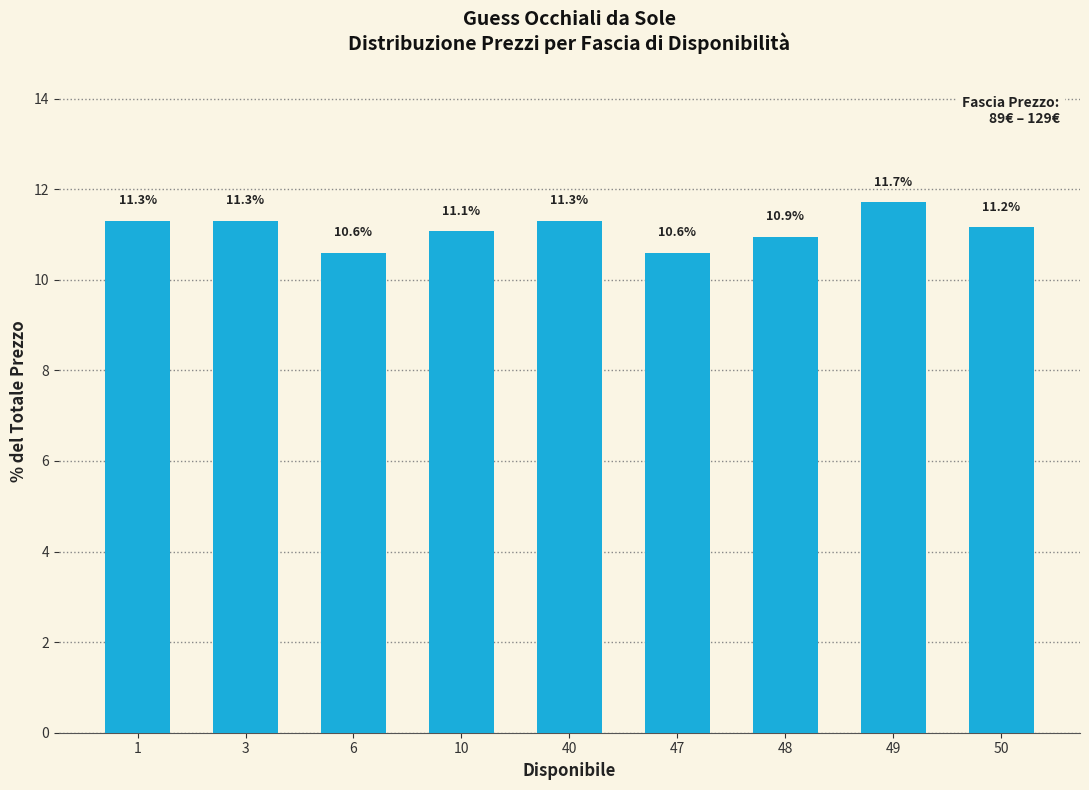

What is the difference between the values at 48 and 10?

0.1